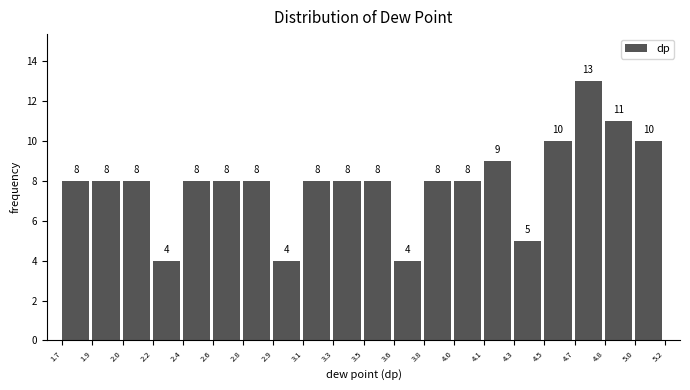

Reading right to left, transcribe all the data shown in this chart.

10	11	13	10	5	9	8	8	4	8	8	8	4	8	8	8	4	8	8	8